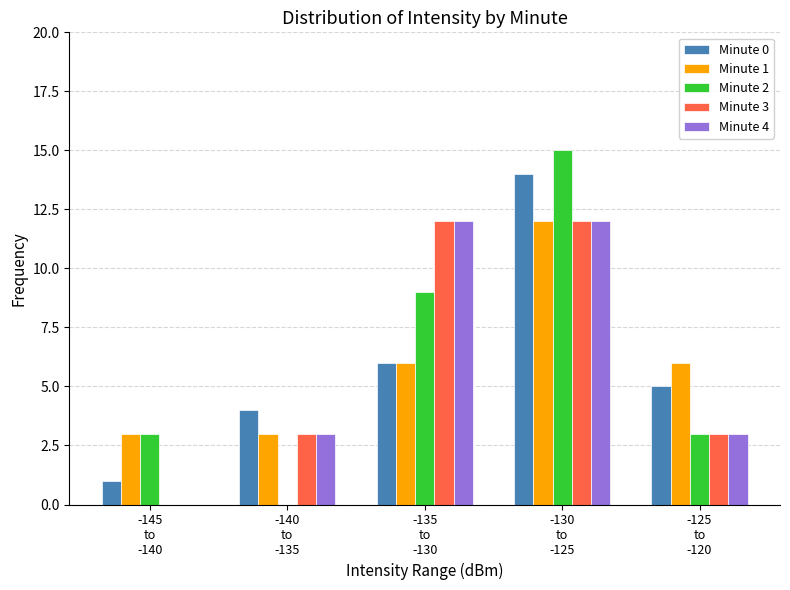

What is the maximum value shown in the chart?

15